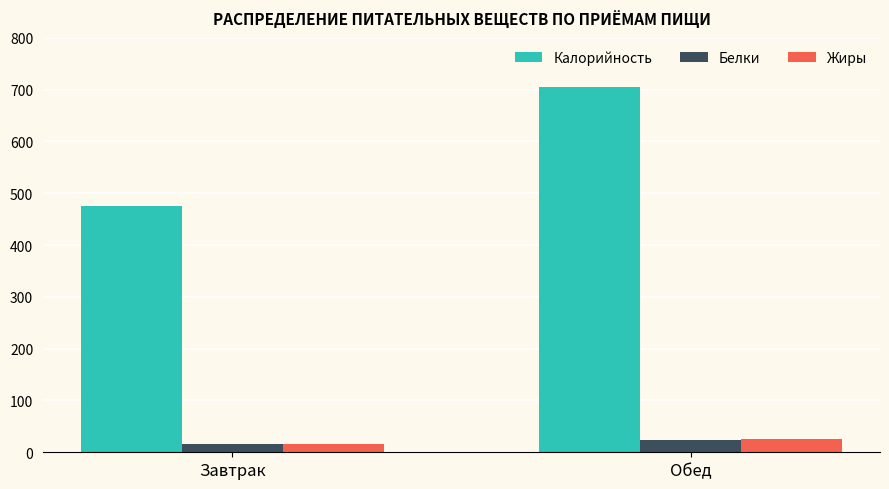

What is the total value across all series at Завтрак?

507.9